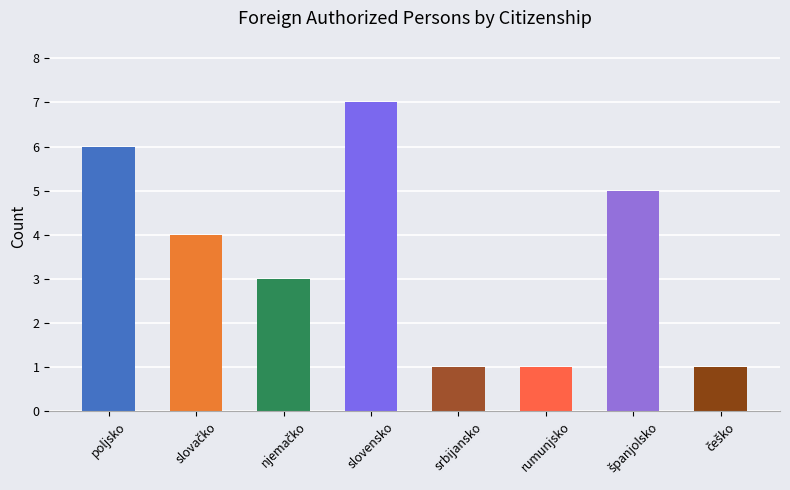

How many values are between 1 and 6?

7